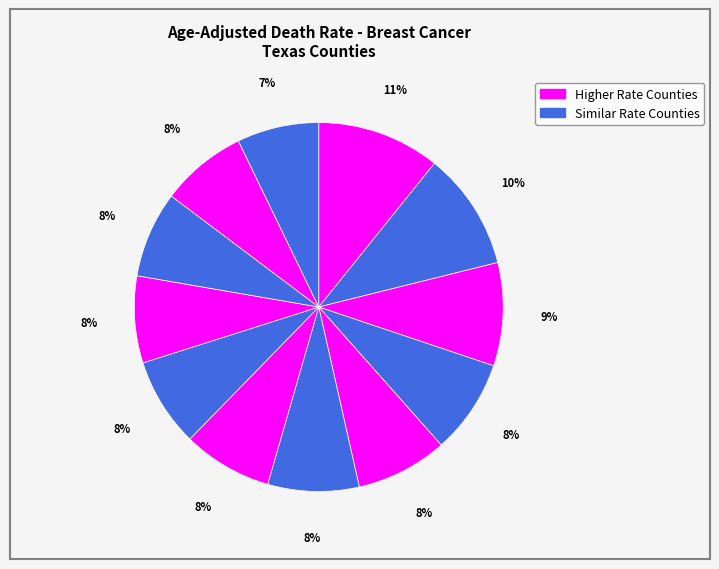

To the nearest percent, what is the average slice percentage?

8%